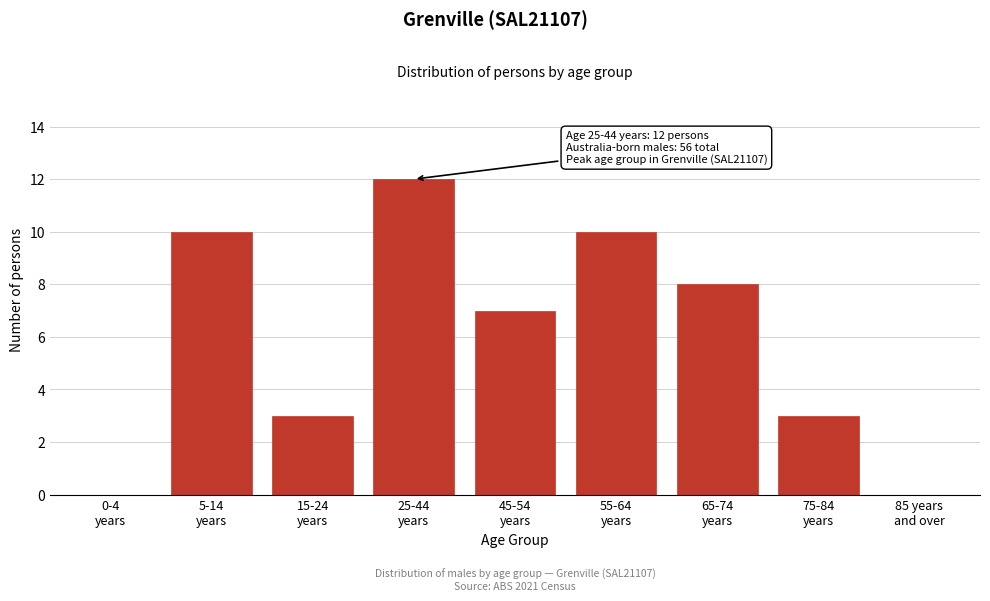

What is the sum of all values?

53